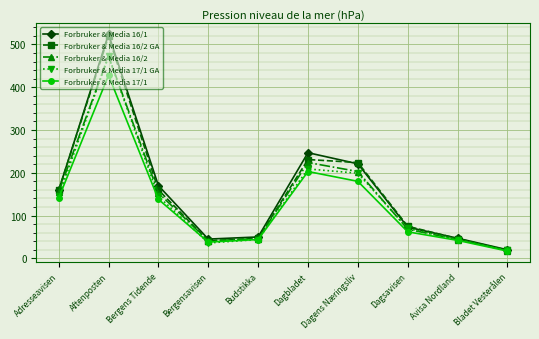

How many distinct data groups are displayed?

5